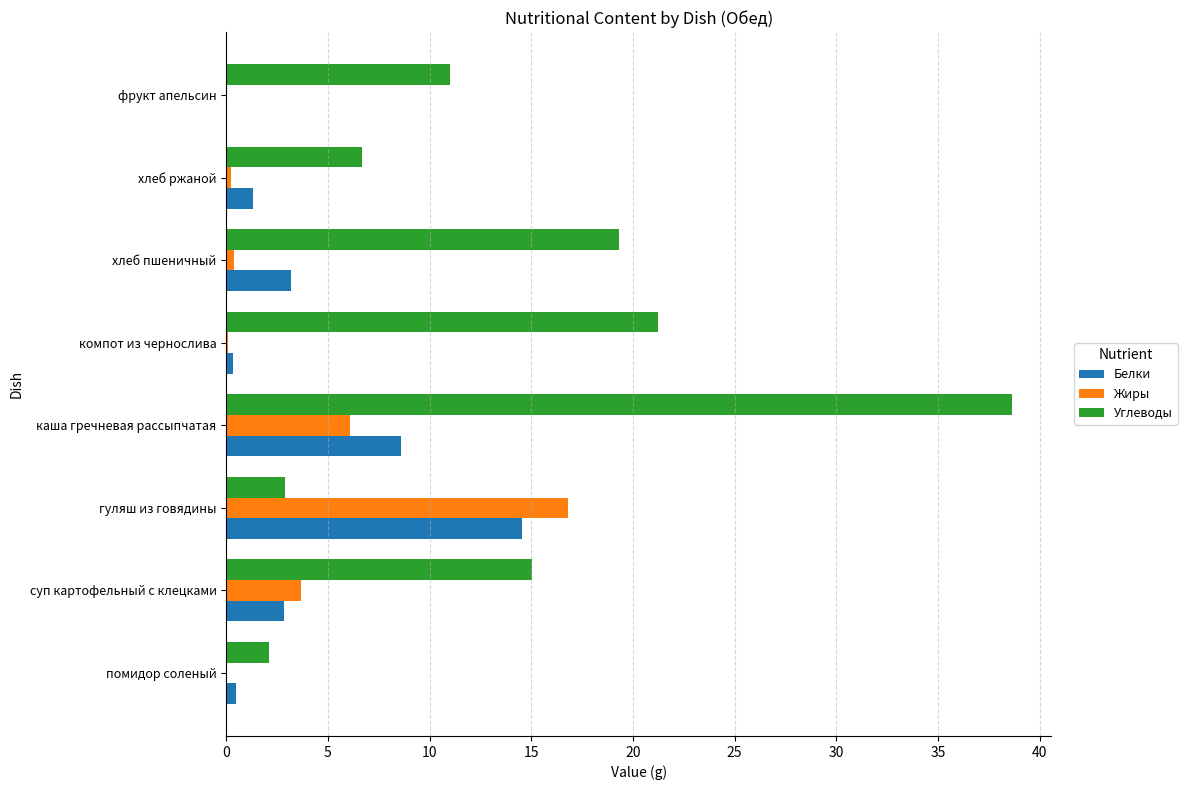

True or false: Белки has a value of 1.3 at хлеб ржаной.

True